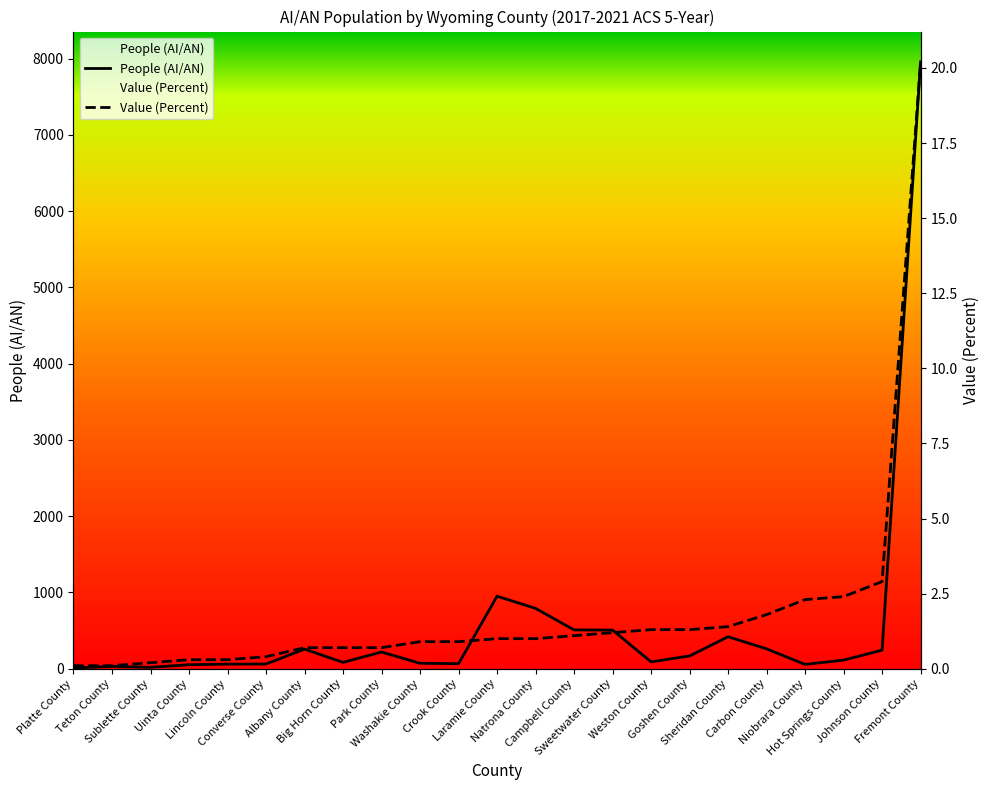

The value of Value (Percent) at Teton County is 39.4. True or false?

True